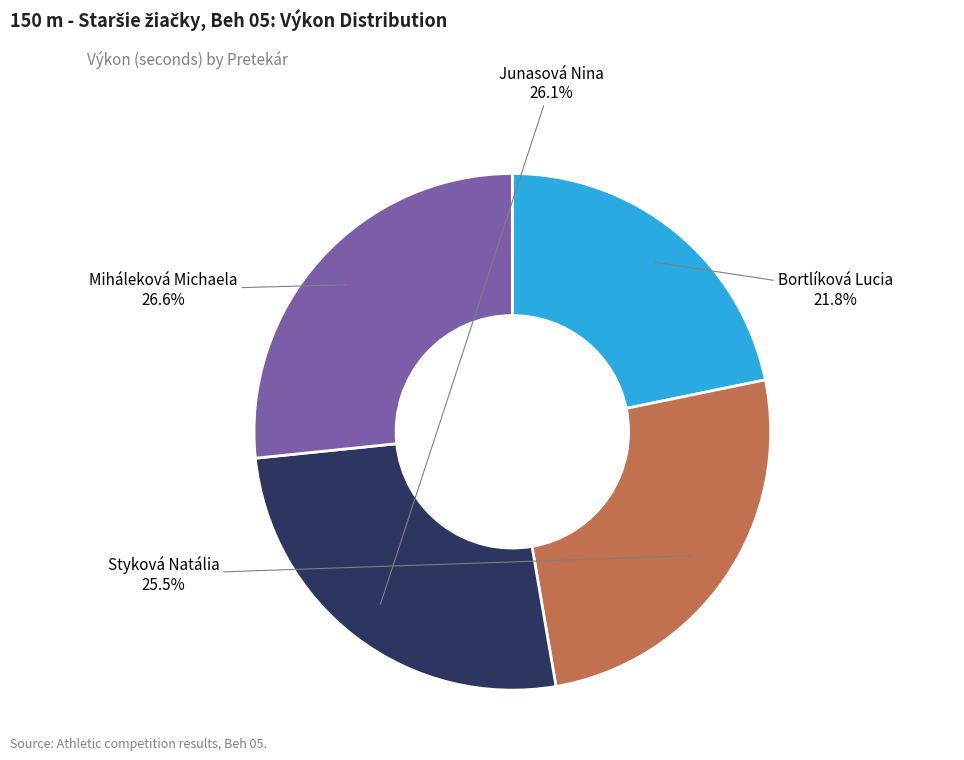

To the nearest percent, what is the average slice percentage?

25%